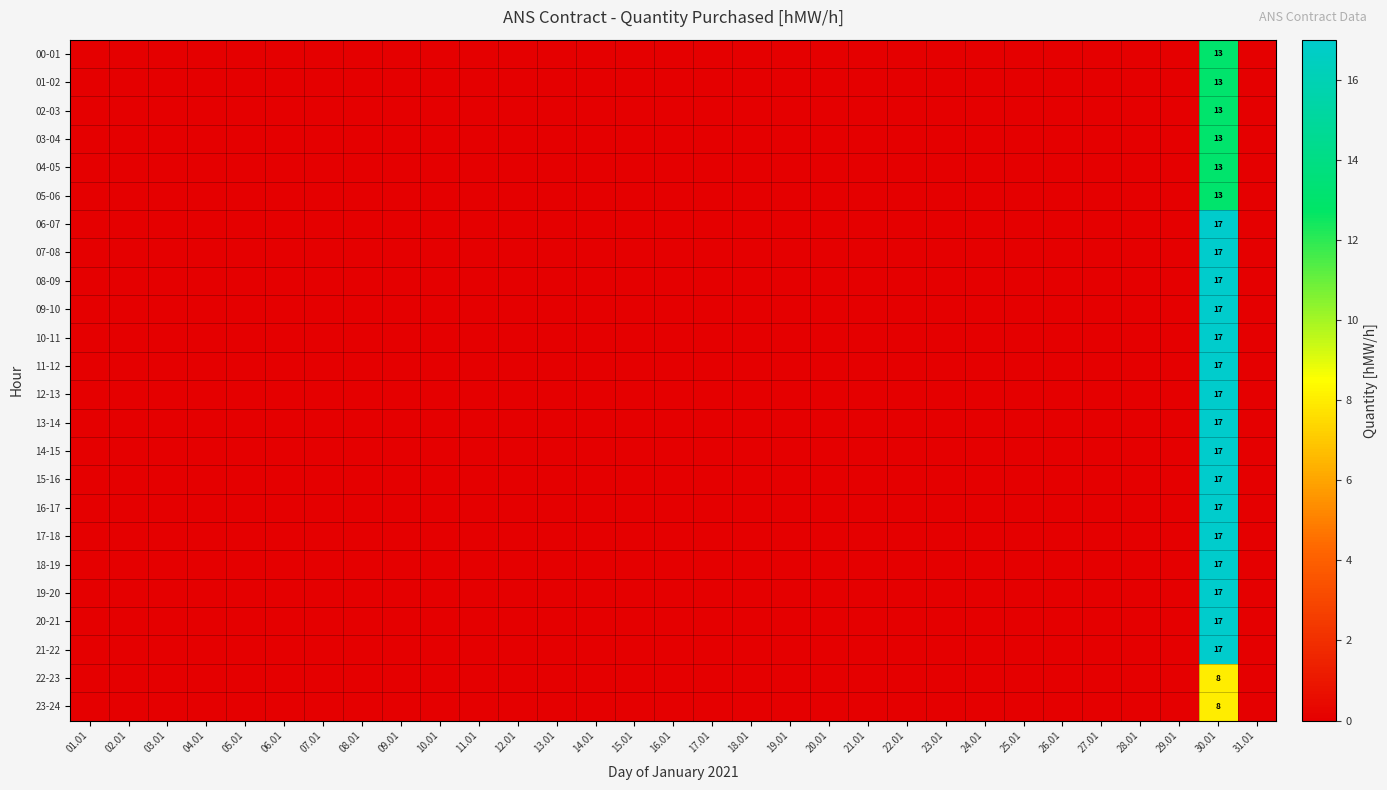

What is the sum of all 09-10 values?

17